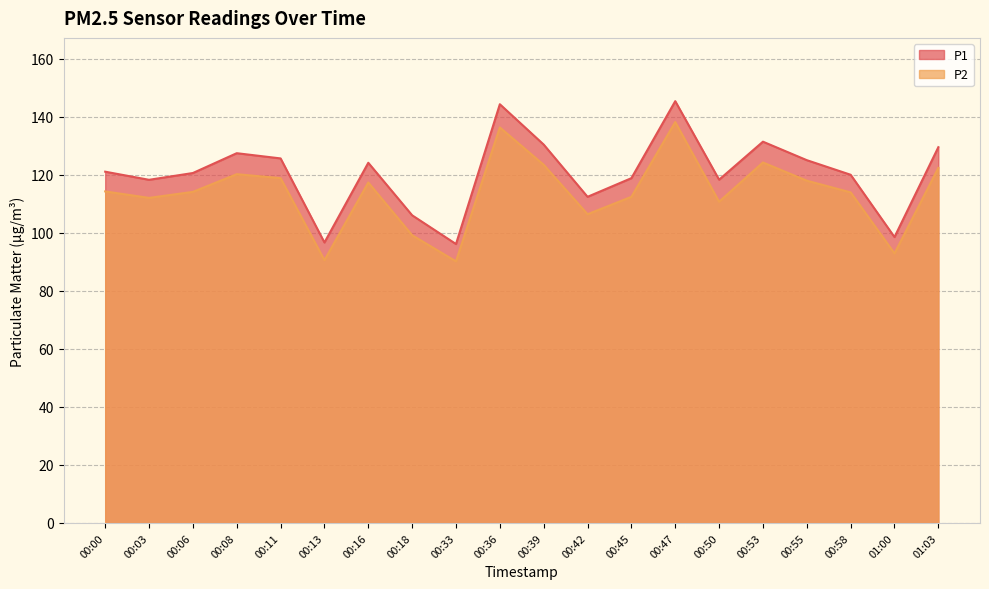

Rank the series by their average value, from lowest to highest.

P2, P1